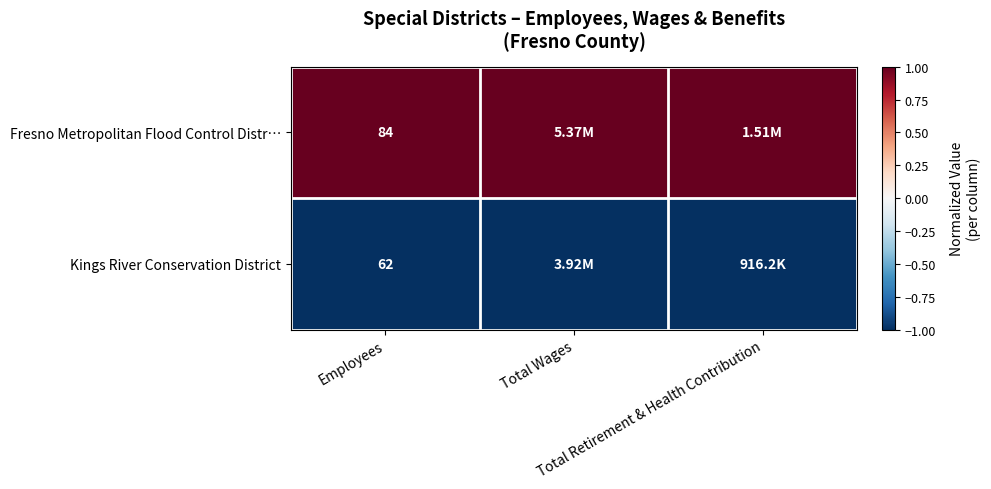

Rank the series by their maximum value, from lowest to highest.

Kings River Conservation District, Fresno Metropolitan Flood Control Distr…